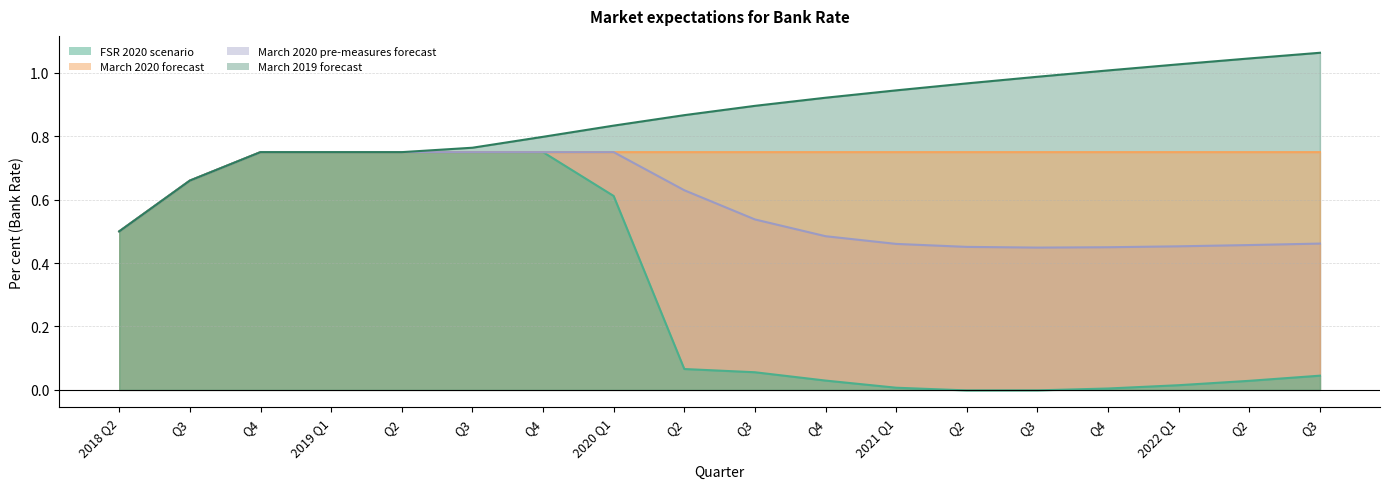

What is the label of the 3rd point from the left?

Q4